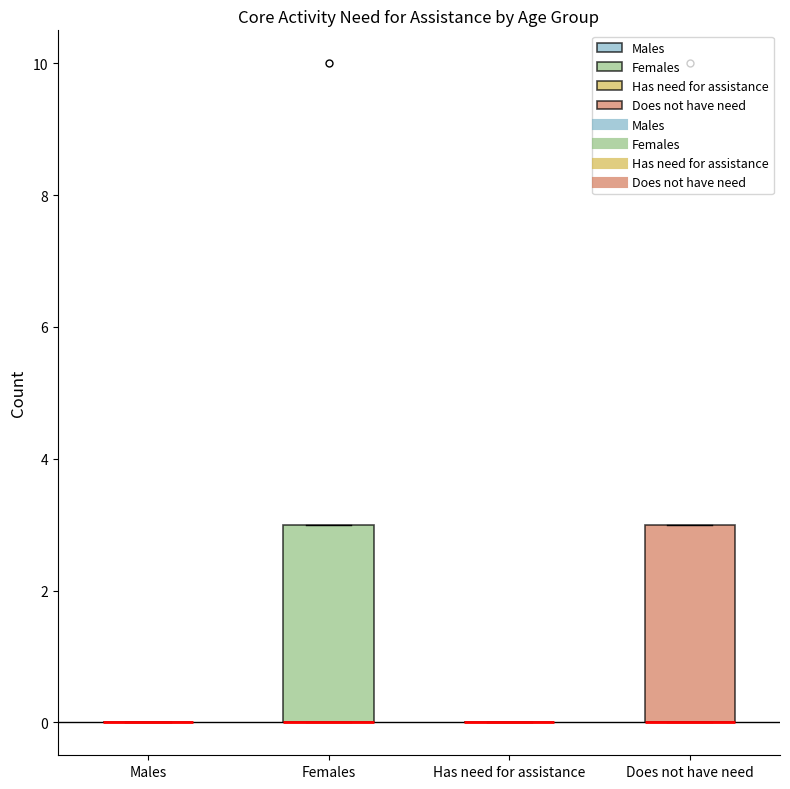

Reading left to right, transcribe this box plot: for each box, give where its median line is, the range the box spans, and where its two whiskers end, as read against the y-axis. The values are not printed on the chart, so give them approximately, as read against the axis.

Males: box collapsed to a line at 0, whiskers 0 to 0
Females: median 0 (drawn on the box's lower edge), box 0 to 3, whiskers 0 to 3
Has need for assistance: box collapsed to a line at 0, whiskers 0 to 0
Does not have need: median 0 (drawn on the box's lower edge), box 0 to 3, whiskers 0 to 3